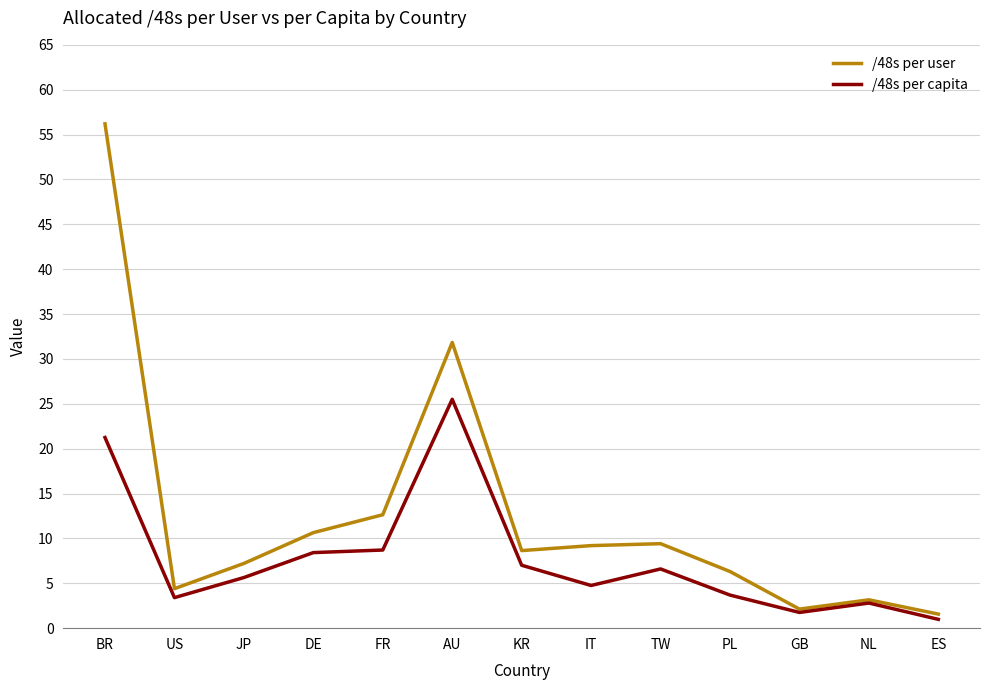

Where is /48s per user nearest to the value 28?

AU